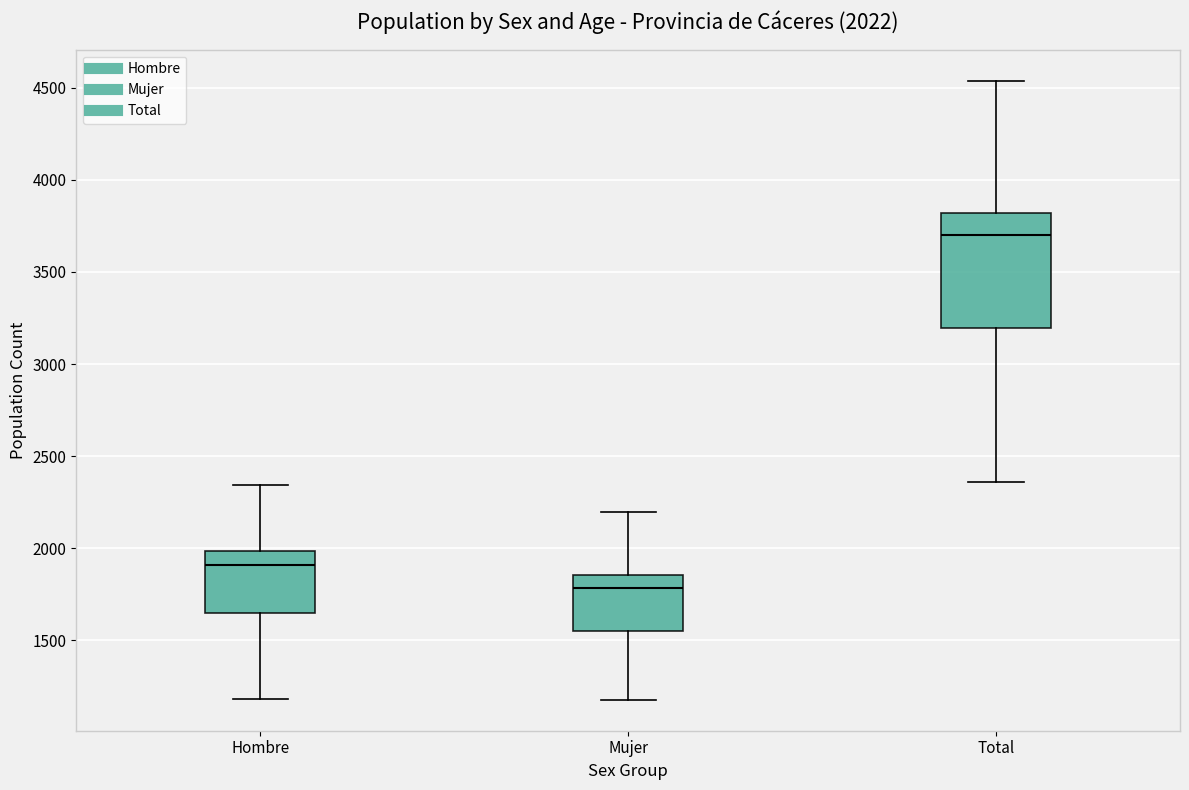

Comparing the boxes themselves (not the whiskers), which one is the tallest?

Total